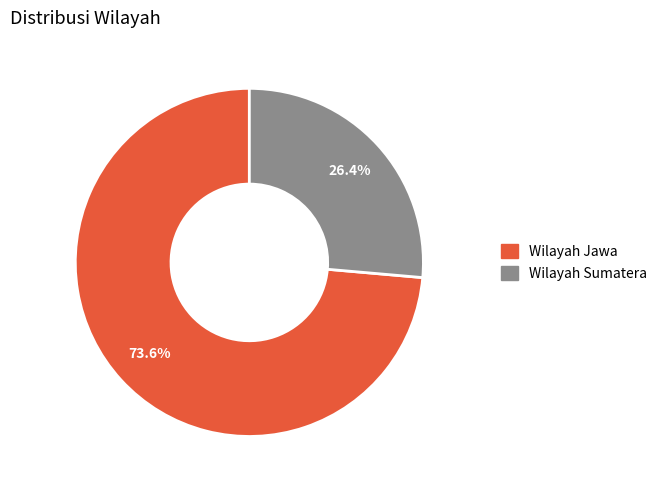

What percentage is the Wilayah Sumatera slice, to the nearest percent?

26%